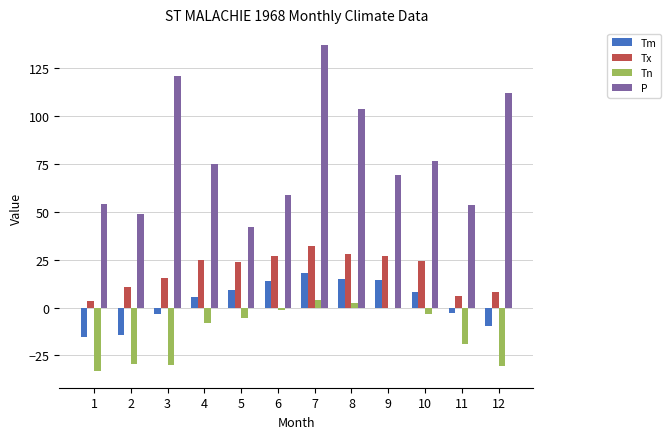

Between 2 and 4, which series saw the biggest shift?

P